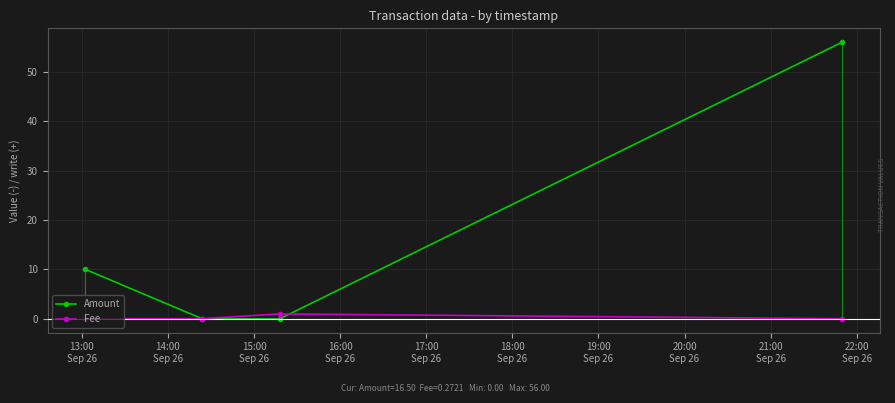

True or false: Fee has more than 1 points higher than both neighbors.

False